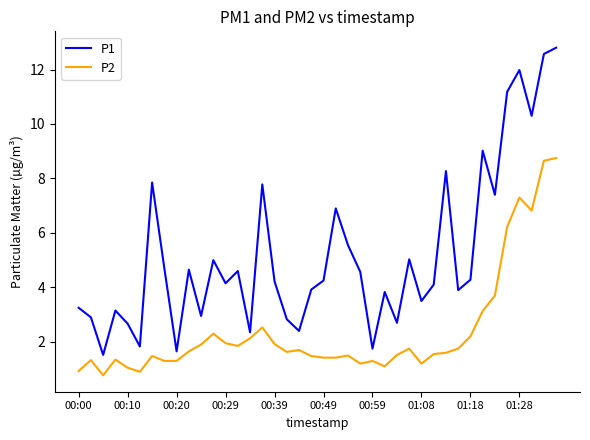

What is the minimum value shown in the chart?

0.8